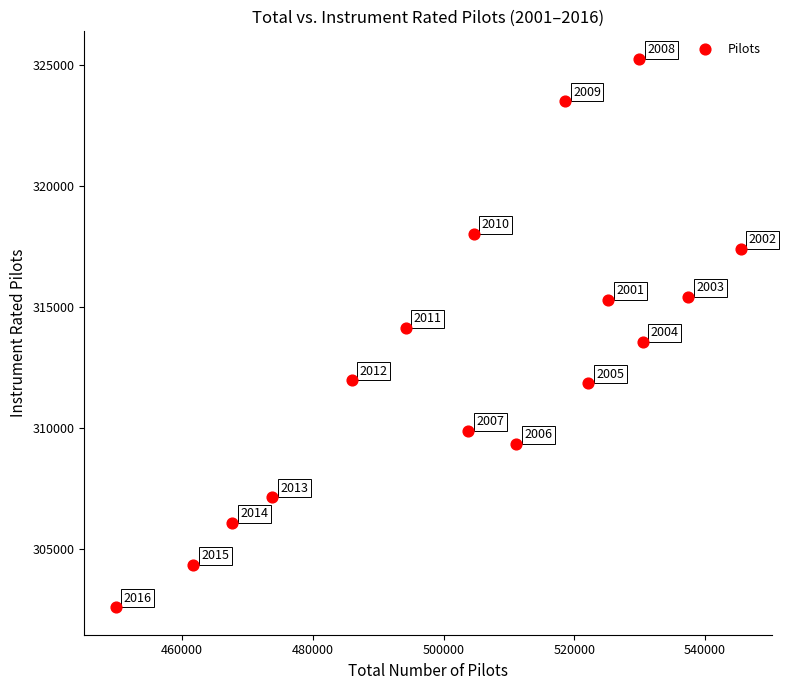

What is the range of Y values (max minus min)?

22675